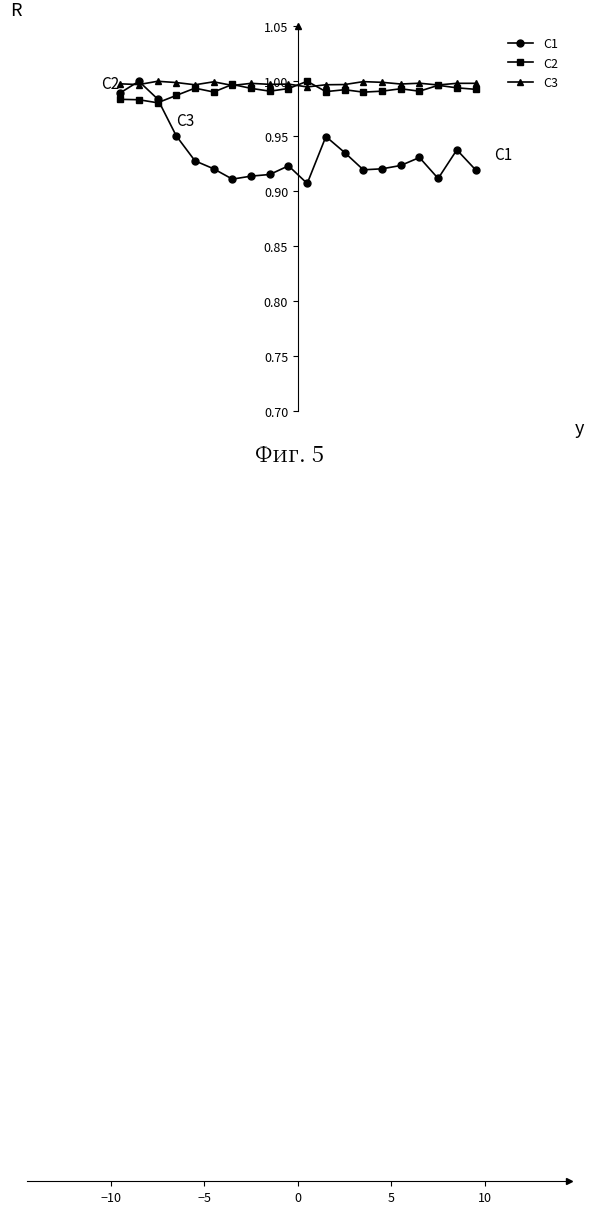

At how many categories does at least one series exceed 0?

20